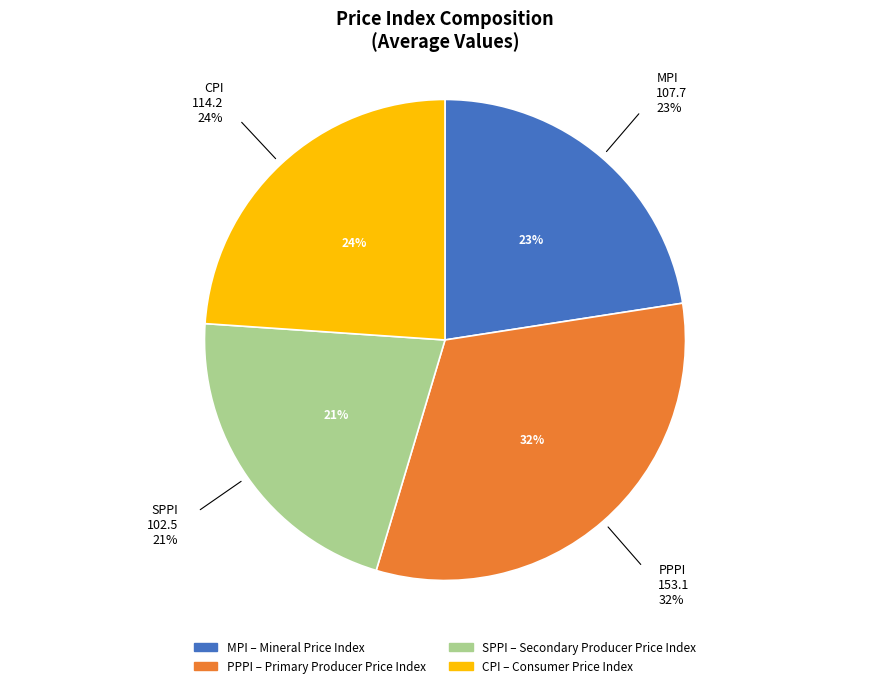

What is the smallest slice in the pie chart?

SPPI